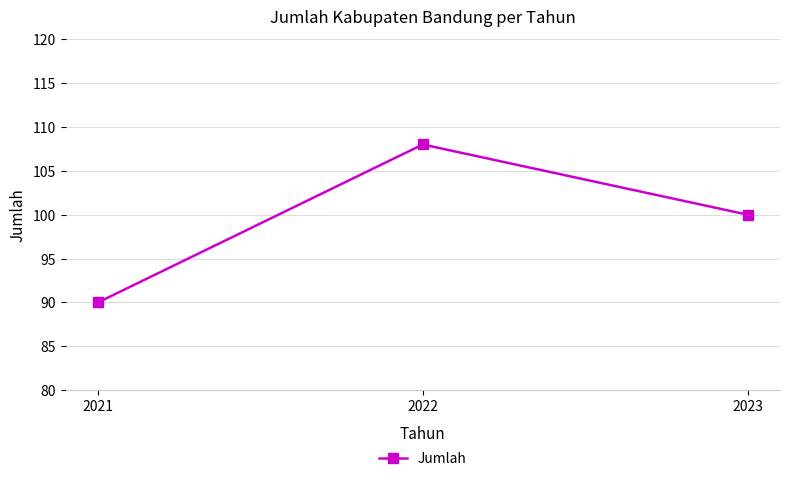

What is the value of the 2nd point from the left?

108